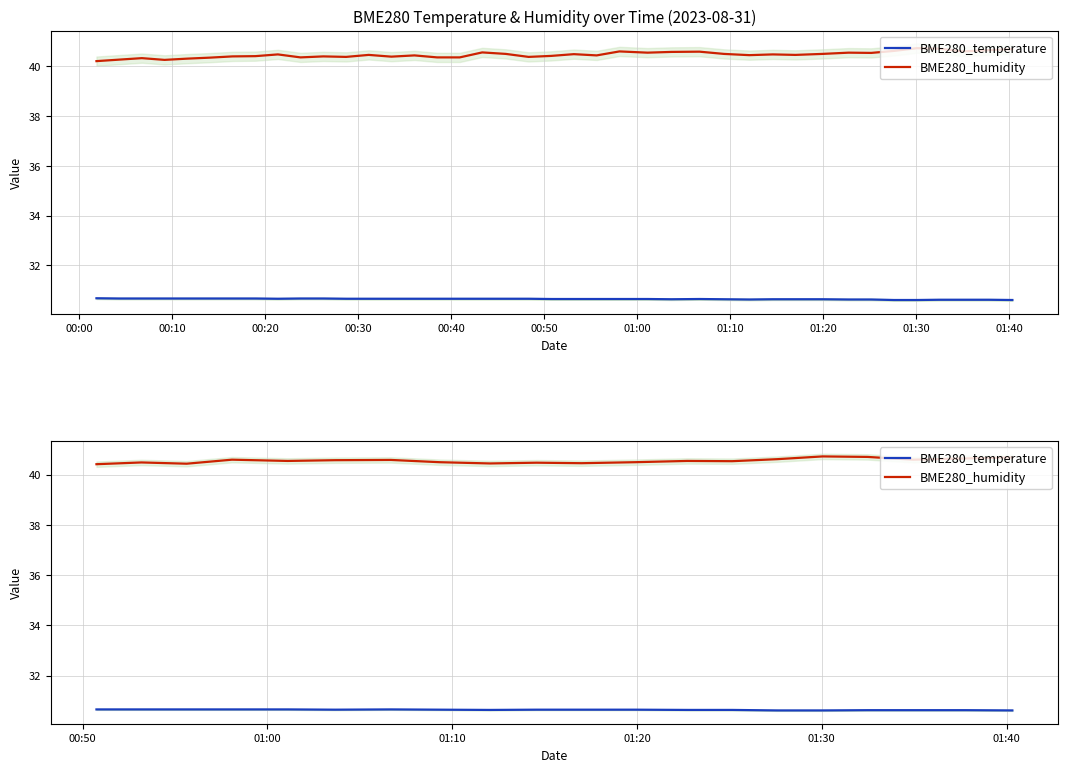

What are all the series names shown in the legend?

BME280_temperature, BME280_humidity